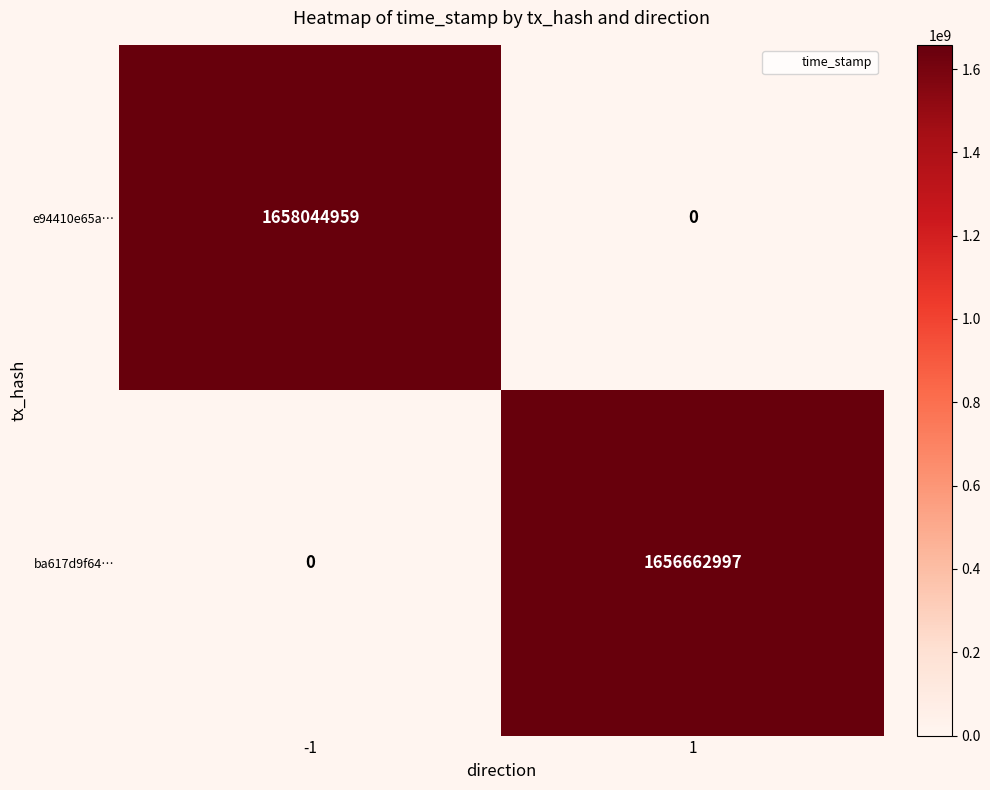

What is the difference between the ba617d9f64… values at -1 and 1?

1656662997